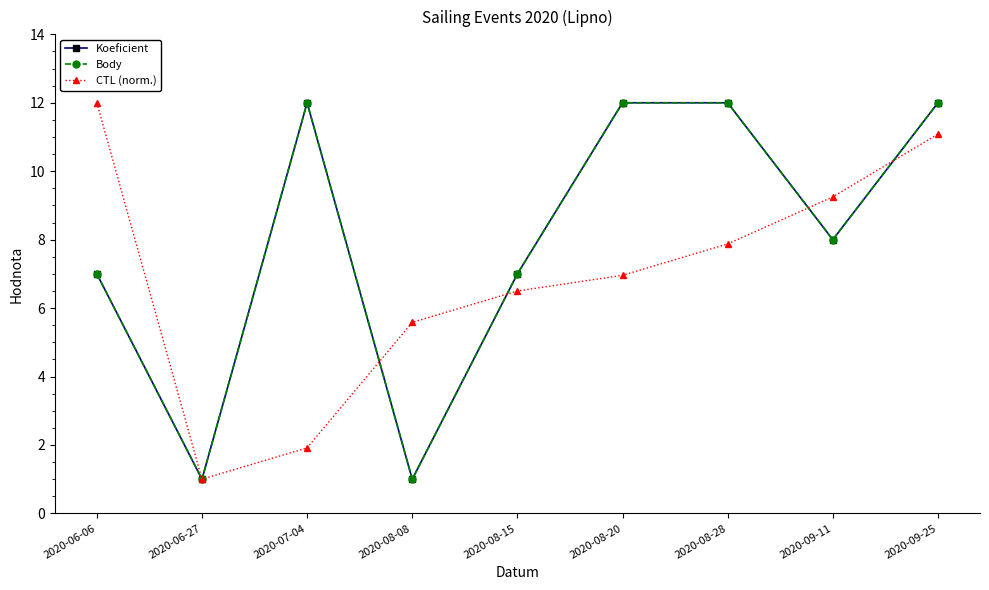

At 2020-06-06, list the series in order from largest to smallest.

CTL (norm.), Koeficient, Body